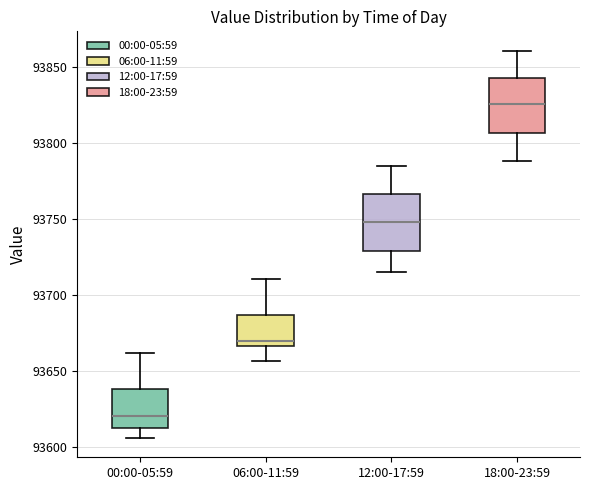

Reading left to right, transcribe this box plot: for each box, give where its median line is, the range the box spans, and where its two whiskers end, as read against the y-axis. The values are not printed on the chart, so give them approximately, as read against the axis.

00:00-05:59: median 93620, box 93615 to 93640, whiskers 93605 to 93660
06:00-11:59: median 93670, box 93665 to 93685, whiskers 93655 to 93710
12:00-17:59: median 93750, box 93730 to 93765, whiskers 93715 to 93785
18:00-23:59: median 93825, box 93805 to 93845, whiskers 93790 to 93860